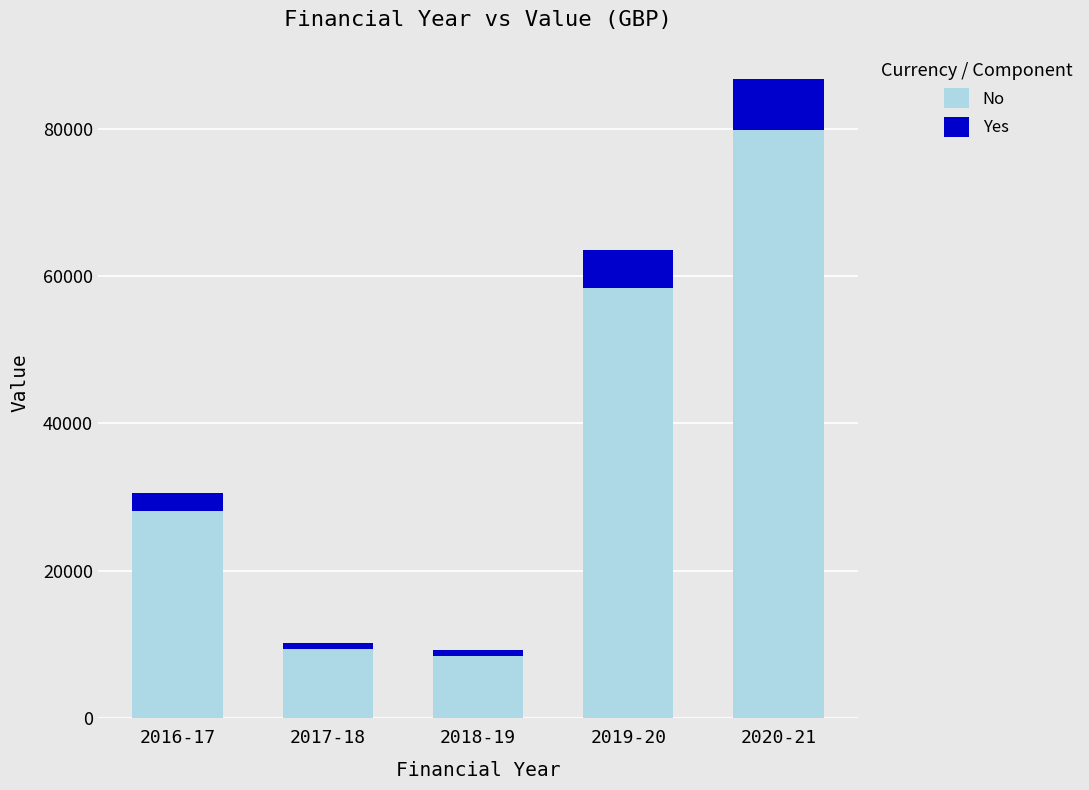

How many values in the No series exceed 28091?

3